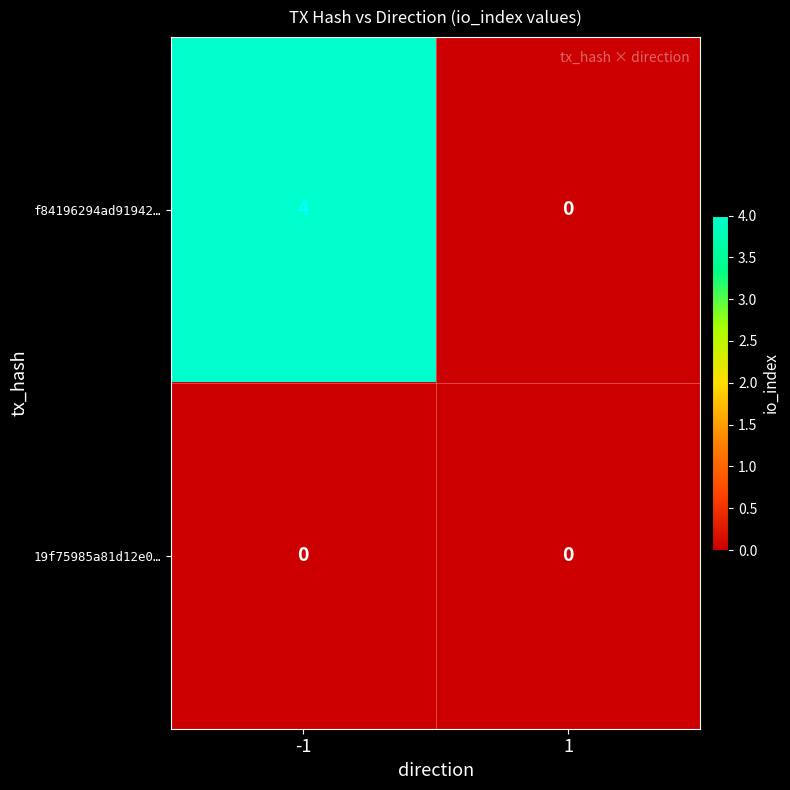

Reading left to right, transcribe all the data shown in this chart.

f84196294ad91942…: 4	0
19f75985a81d12e0…: 0	0